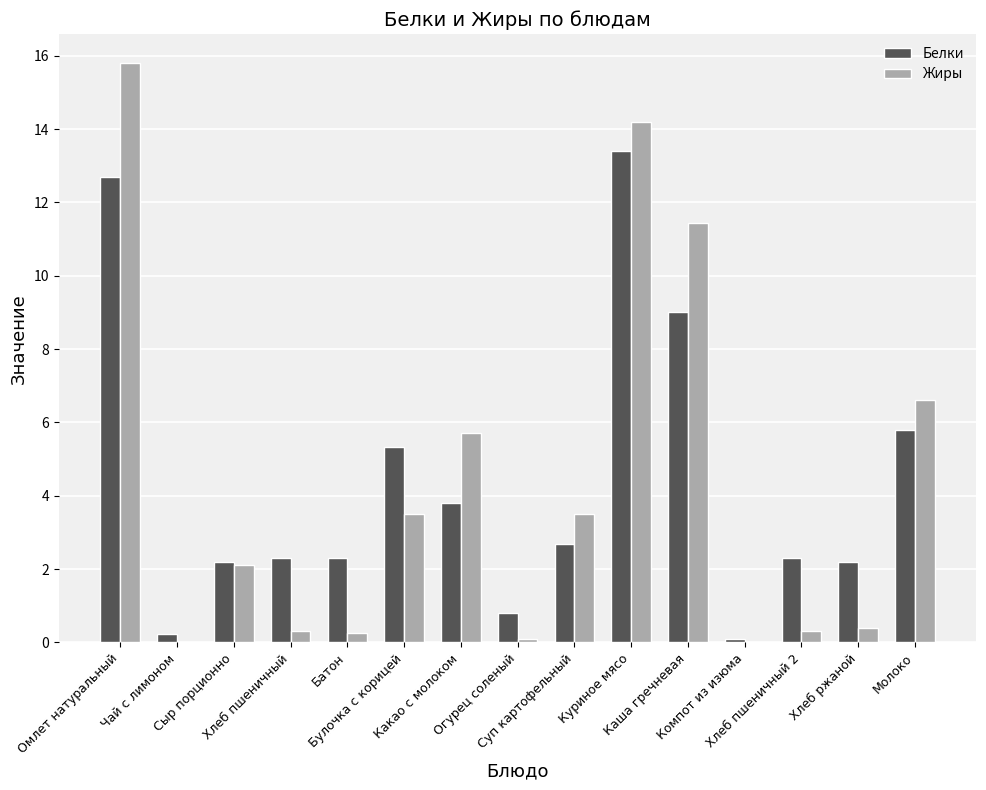

Which series has the largest range (max minus min)?

Жиры